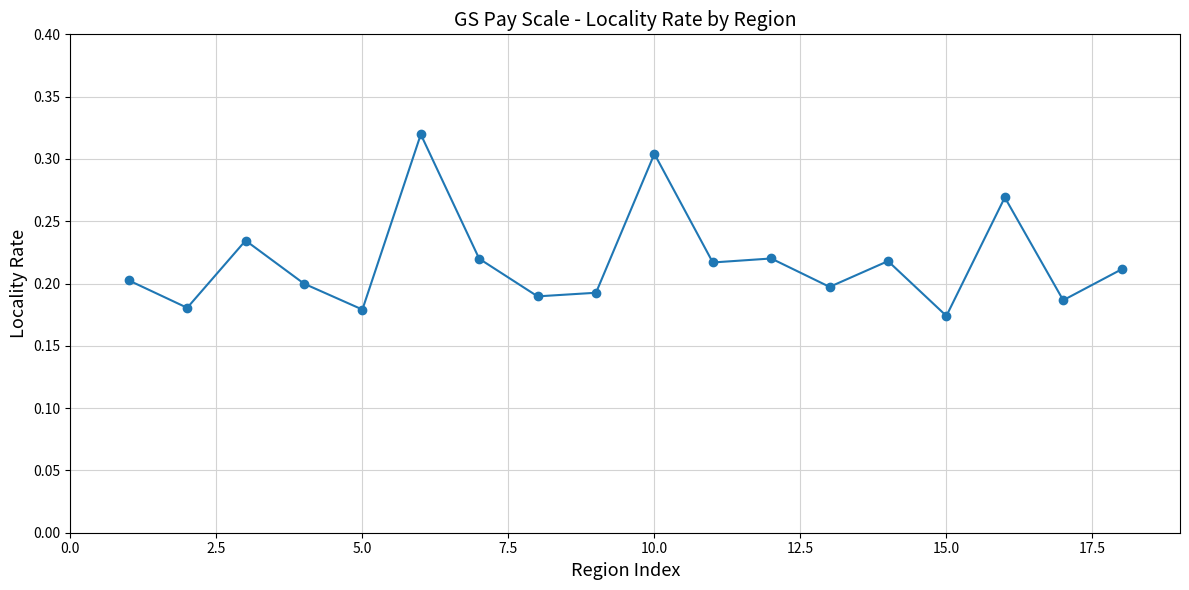

What is the sum of all values?

3.9